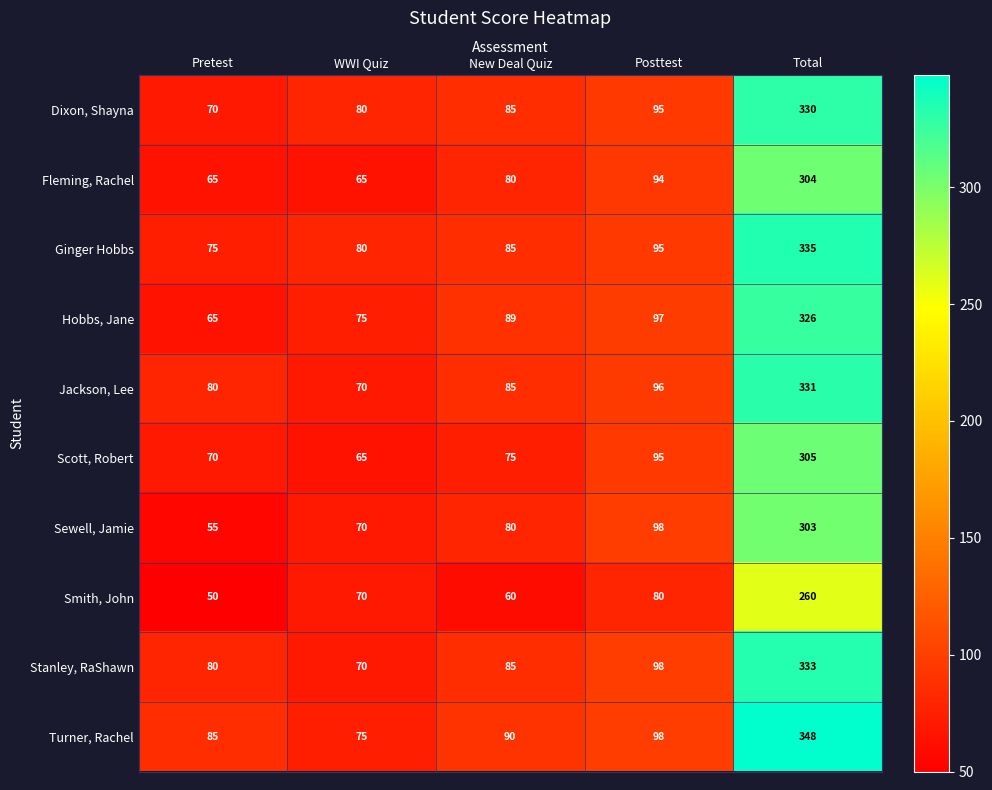

What is the average value of the Hobbs, Jane series?

130